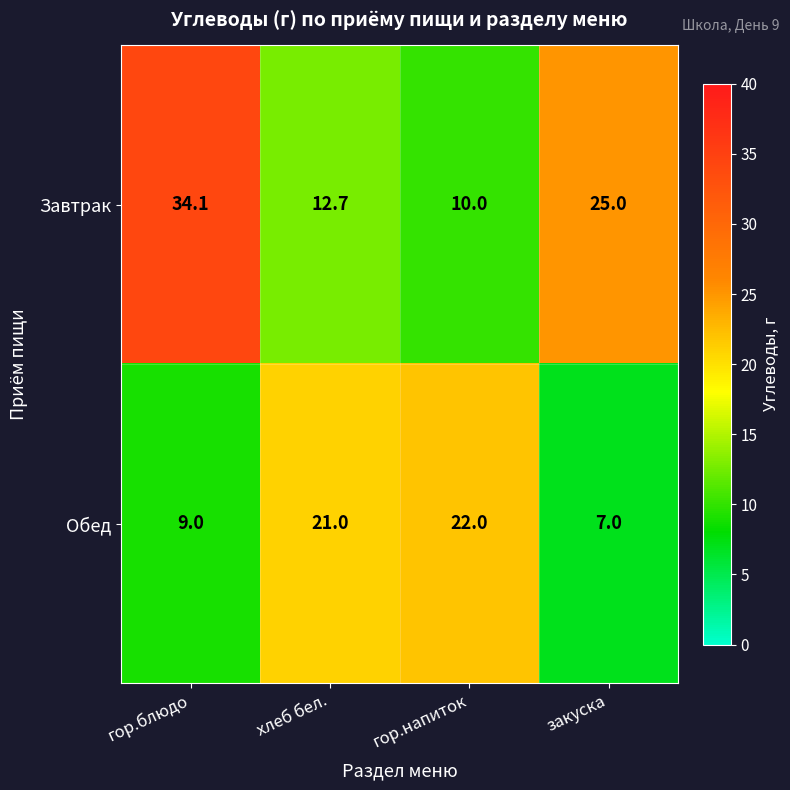

At which category is the sum across all series the highest?

гор.блюдо